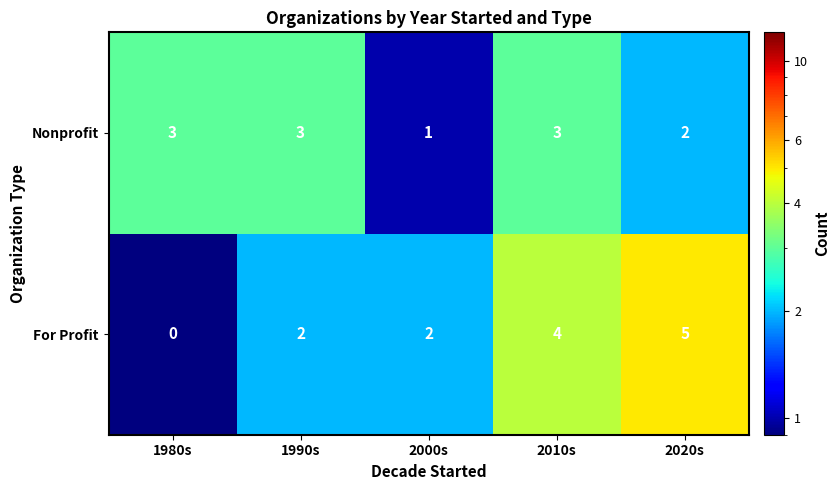

Where is Nonprofit nearest to the value 2?

2020s